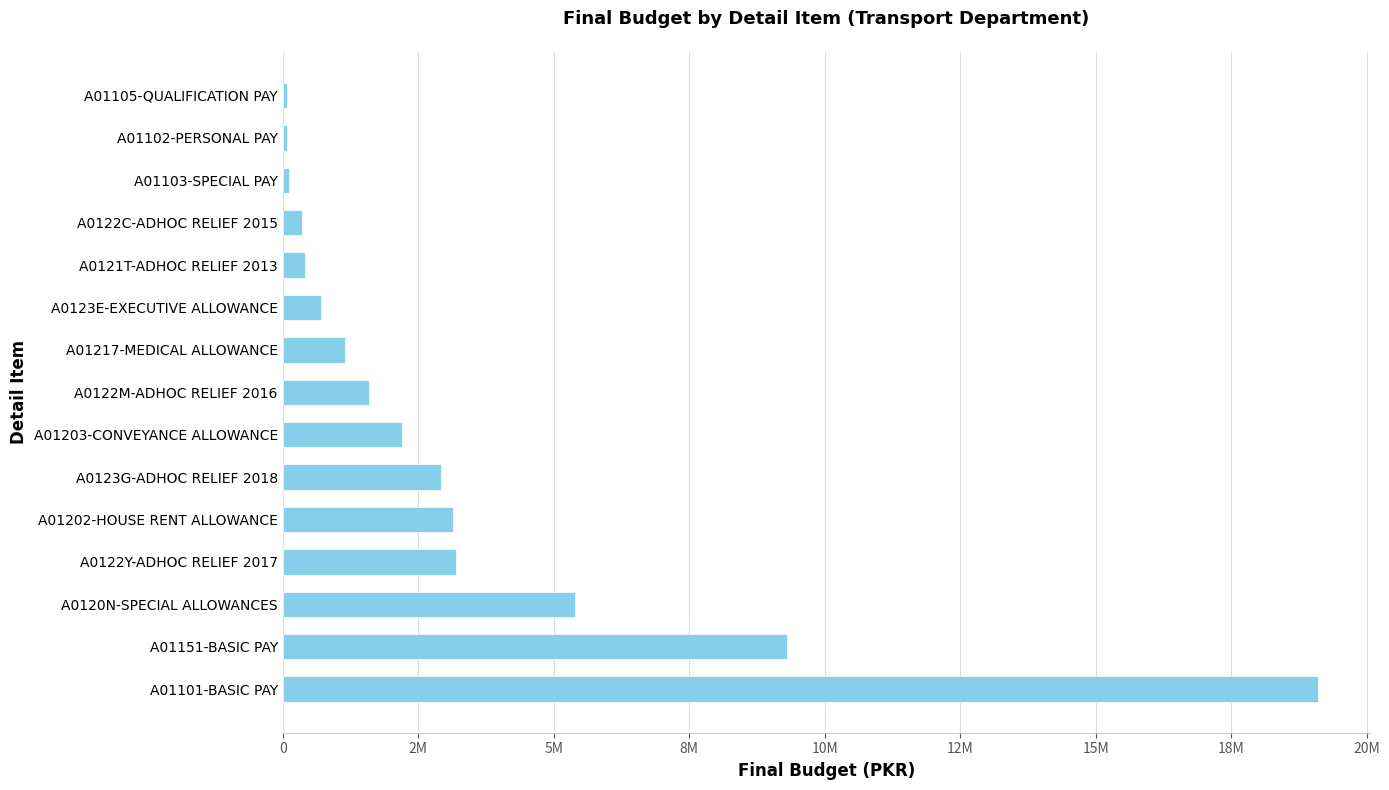

Does the chart contain any negative values?

No